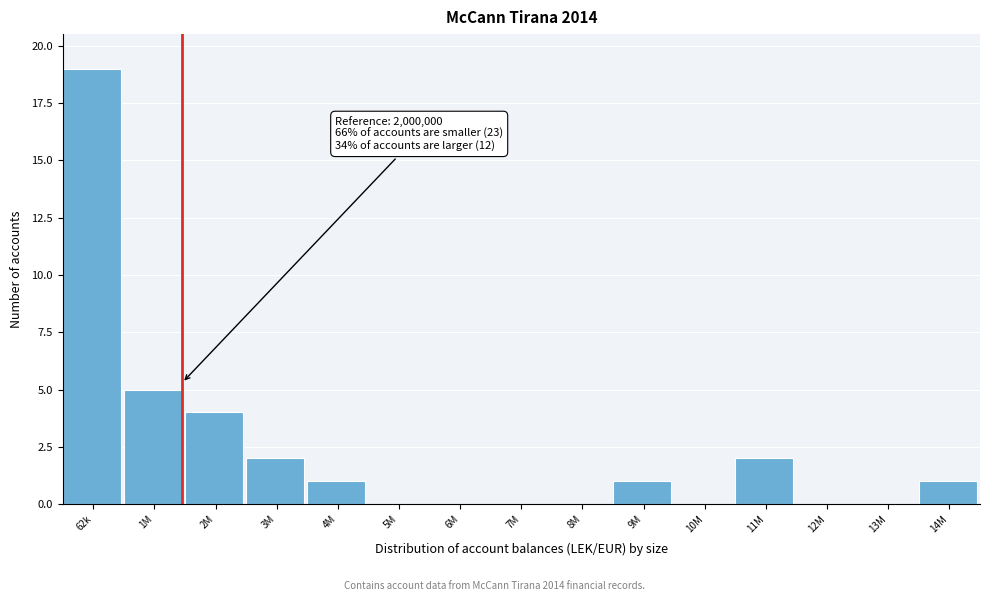

Reading right to left, what are all the values shown in this chart?

14M=1	13M=0	12M=0	11M=2	10M=0	9M=1	8M=0	7M=0	6M=0	5M=0	4M=1	3M=2	2M=4	1M=5	62k=19